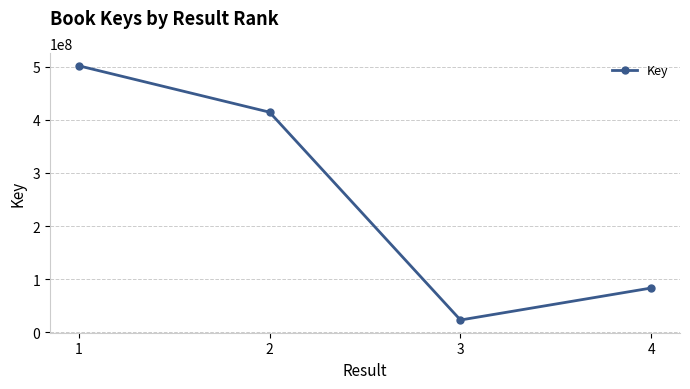

What is the value of the 4th point from the left?

83430962